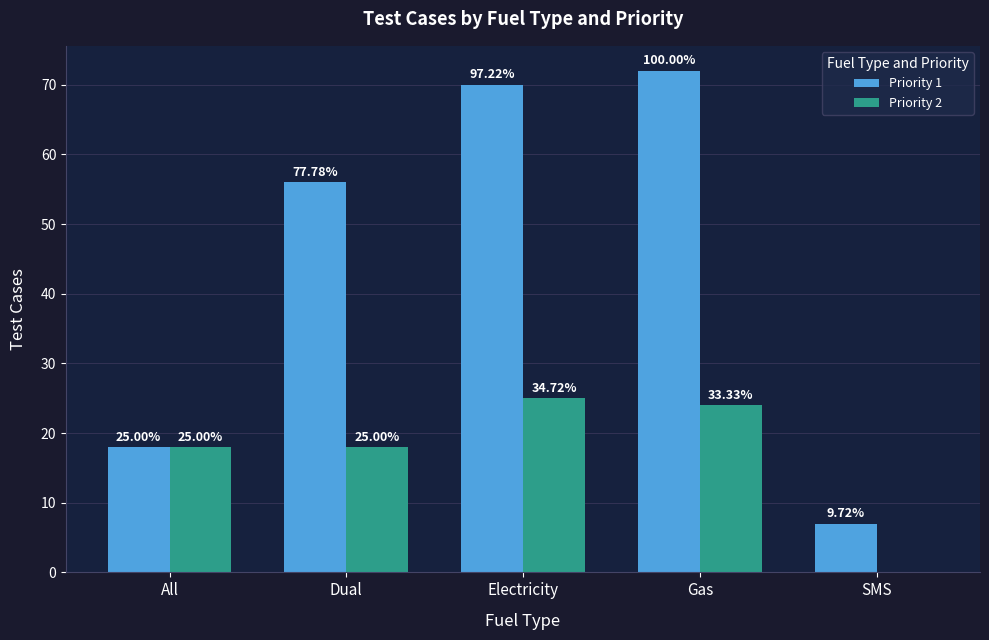

Does the chart contain stacked bars?

No